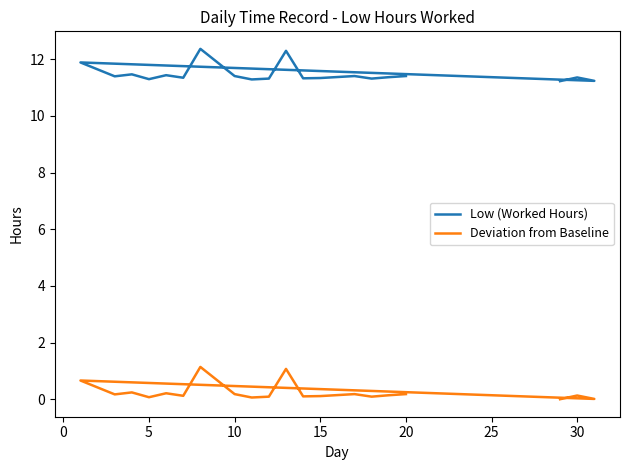

What is the lowest value of the Low (Worked Hours) series?

11.2